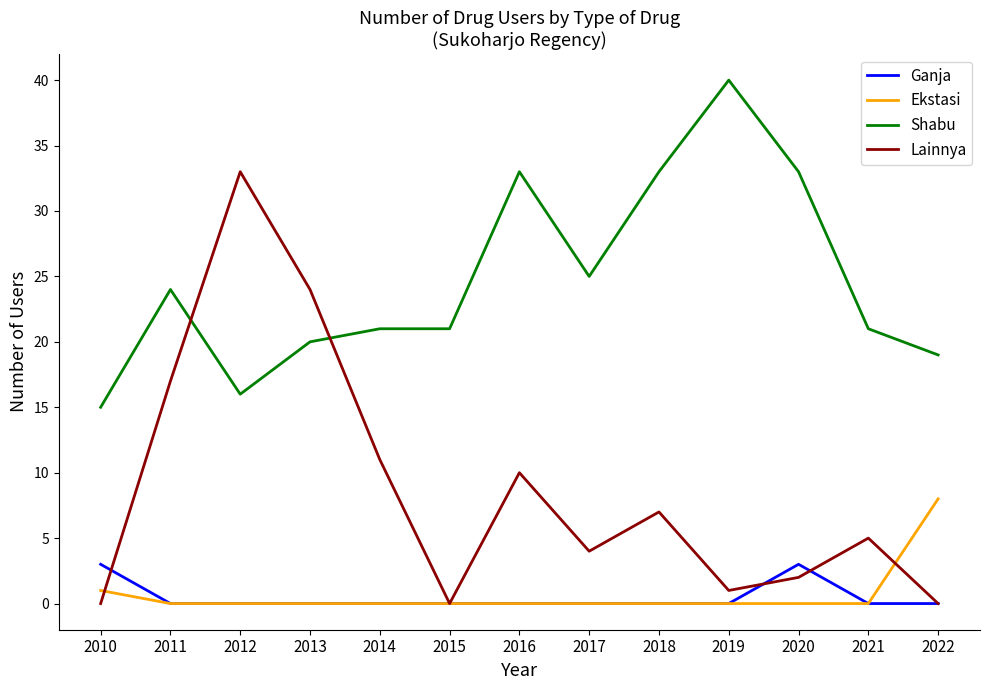

What are all the series names shown in the legend?

Ganja, Ekstasi, Shabu, Lainnya